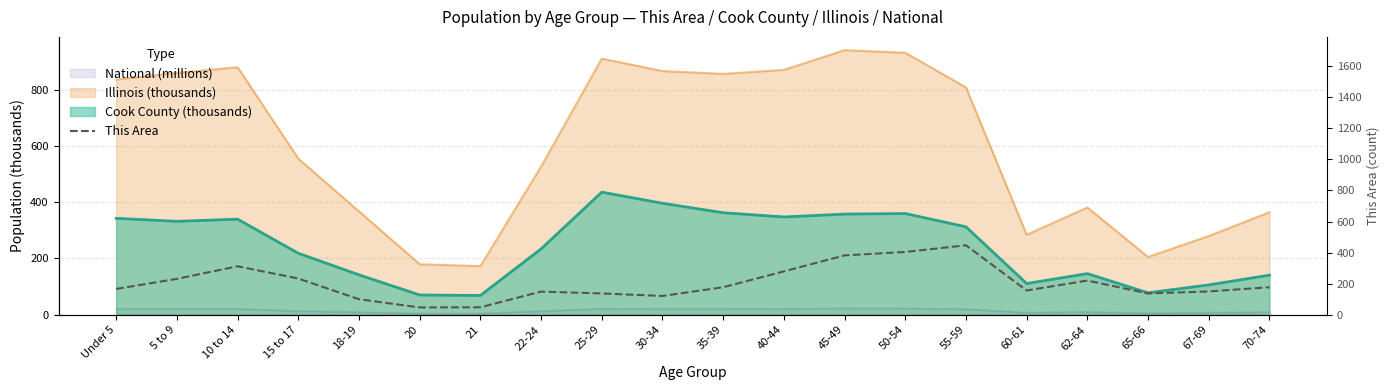

What is the difference between the maximum and second lowest values?

399